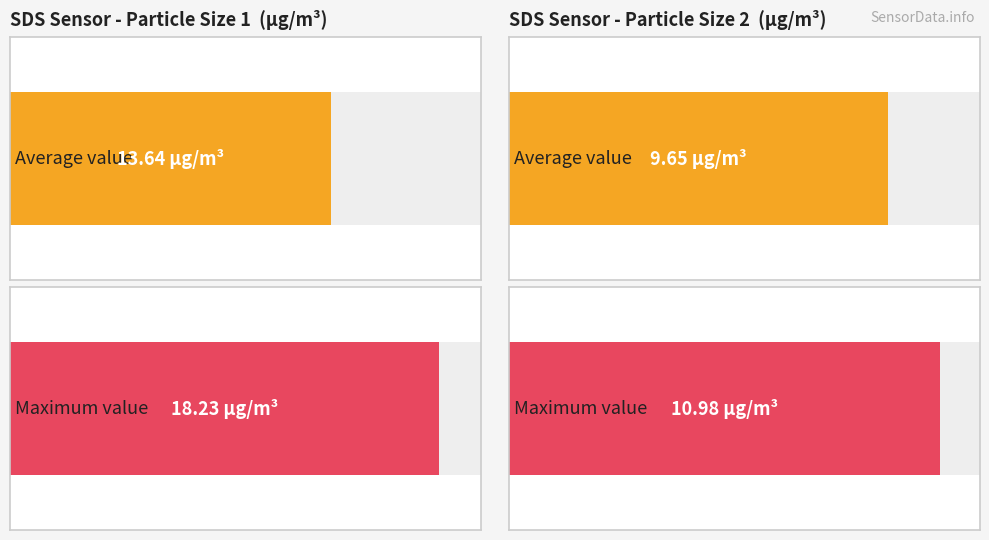

What is the spread (max minus min) of values at 9?

3.1